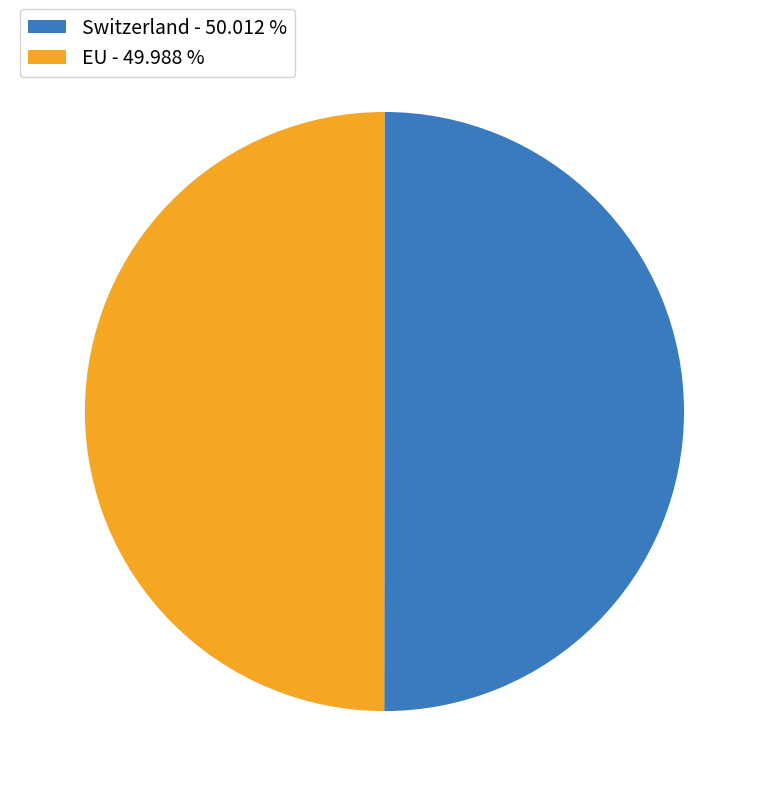

Approximately how many times larger is the value at Switzerland - 50.012 % compared to EU - 49.988 %?

1.0